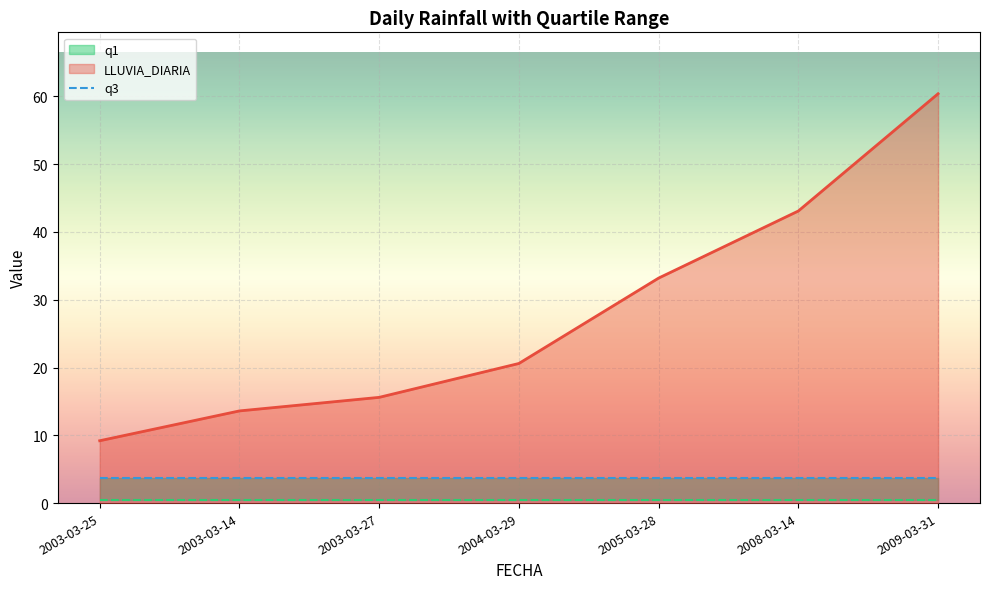

How many data points in LLUVIA_DIARIA are above 20?

4